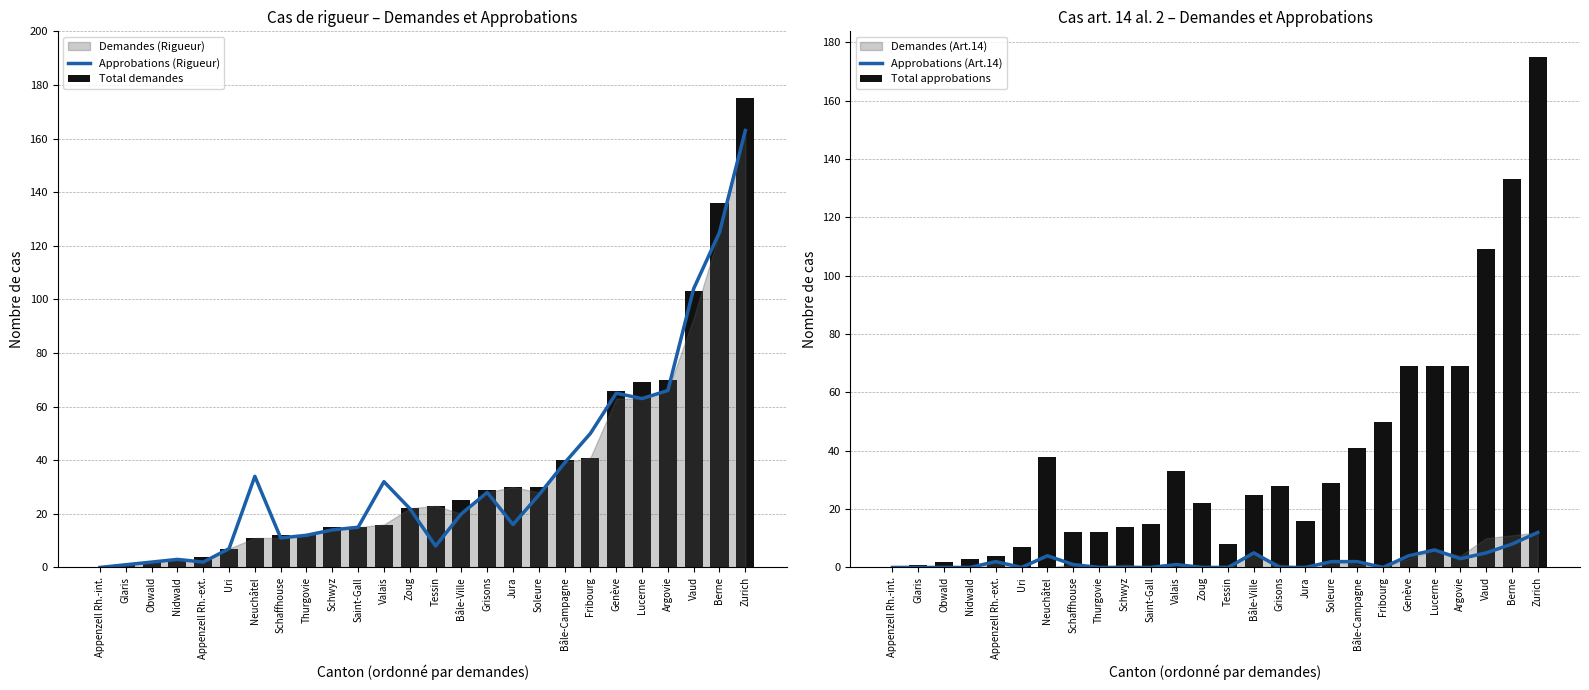

Which series has the largest range (max minus min)?

Total demandes